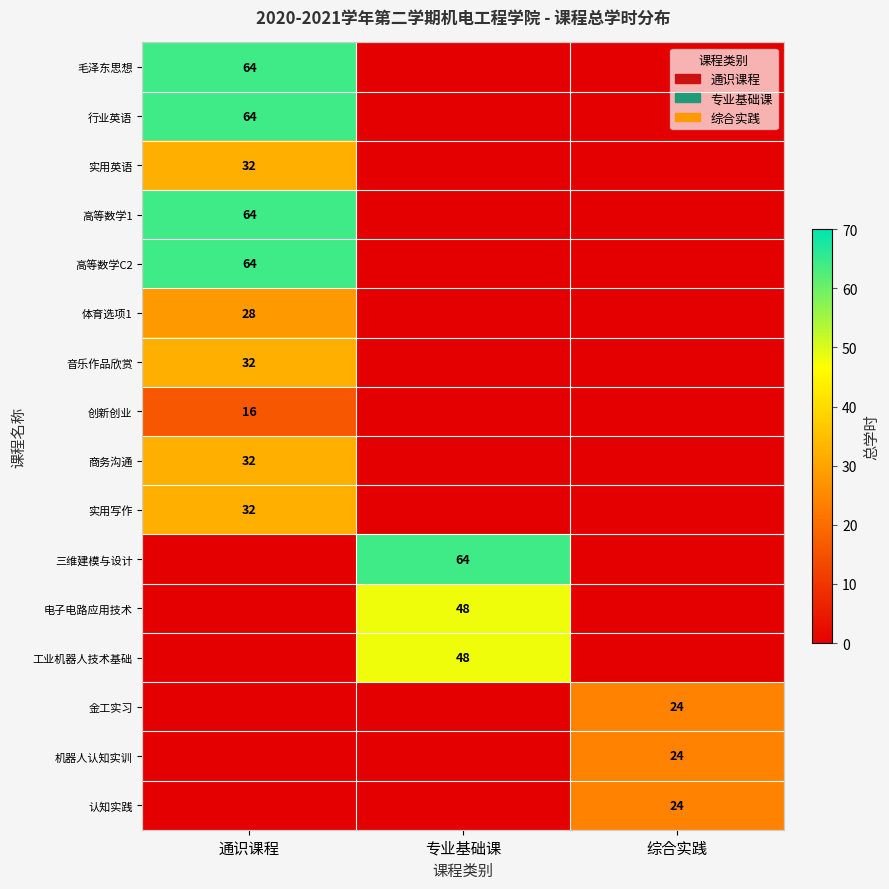

The 商务沟通 series shows 9 at 通识课程. True or false?

False